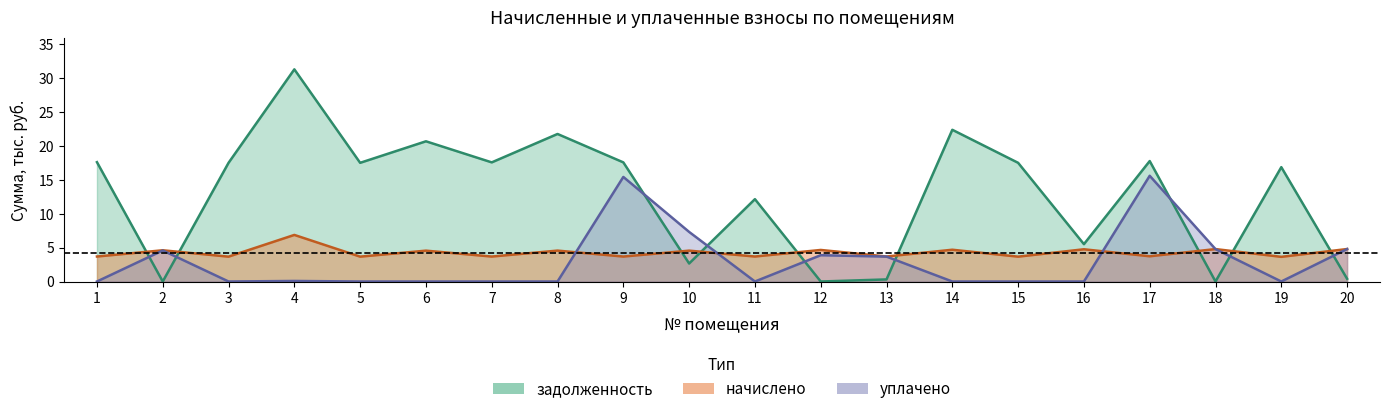

Reading right to left, extract all data points from this chart.

задолженность: 20=0.4	19=16.9	18=0.0	17=17.8	16=5.5	15=17.5	14=22.4	13=0.3	12=0.0	11=12.1	10=2.7	9=17.6	8=21.8	7=17.6	6=20.7	5=17.5	4=31.3	3=17.5	2=0.0	1=17.6
начислено: 20=4.8	19=3.6	18=4.8	17=3.7	16=4.8	15=3.7	14=4.7	13=3.7	12=4.7	11=3.7	10=4.6	9=3.7	8=4.6	7=3.7	6=4.6	5=3.7	4=6.9	3=3.7	2=4.6	1=3.7
уплачено: 20=4.8	19=0.0	18=4.8	17=15.6	16=0.0	15=0.0	14=0.0	13=3.7	12=3.9	11=0.0	10=7.3	9=15.4	8=0.0	7=0.0	6=0.0	5=0.0	4=0.1	3=0.0	2=4.6	1=0.0